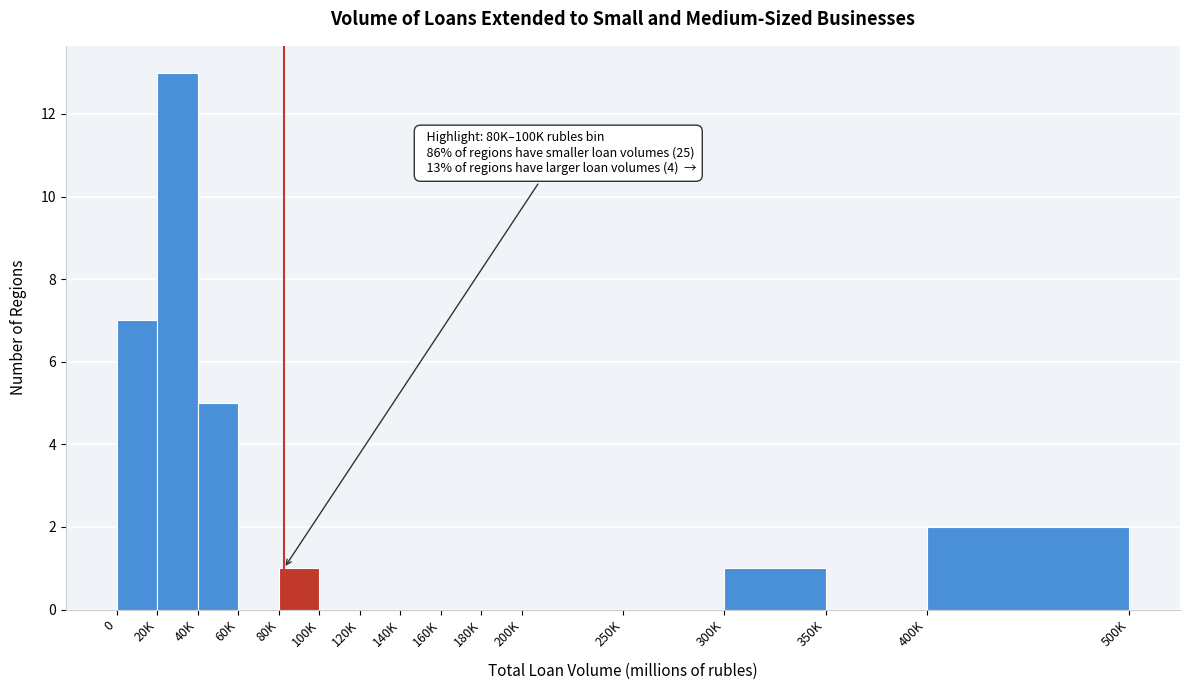

Reading left to right, extract all data points from this chart.

0=7	20K=13	40K=5	60K=0	80K=1	100K=0	120K=0	140K=0	160K=0	180K=0	200K=0	250K=0	300K=1	350K=0	400K=2